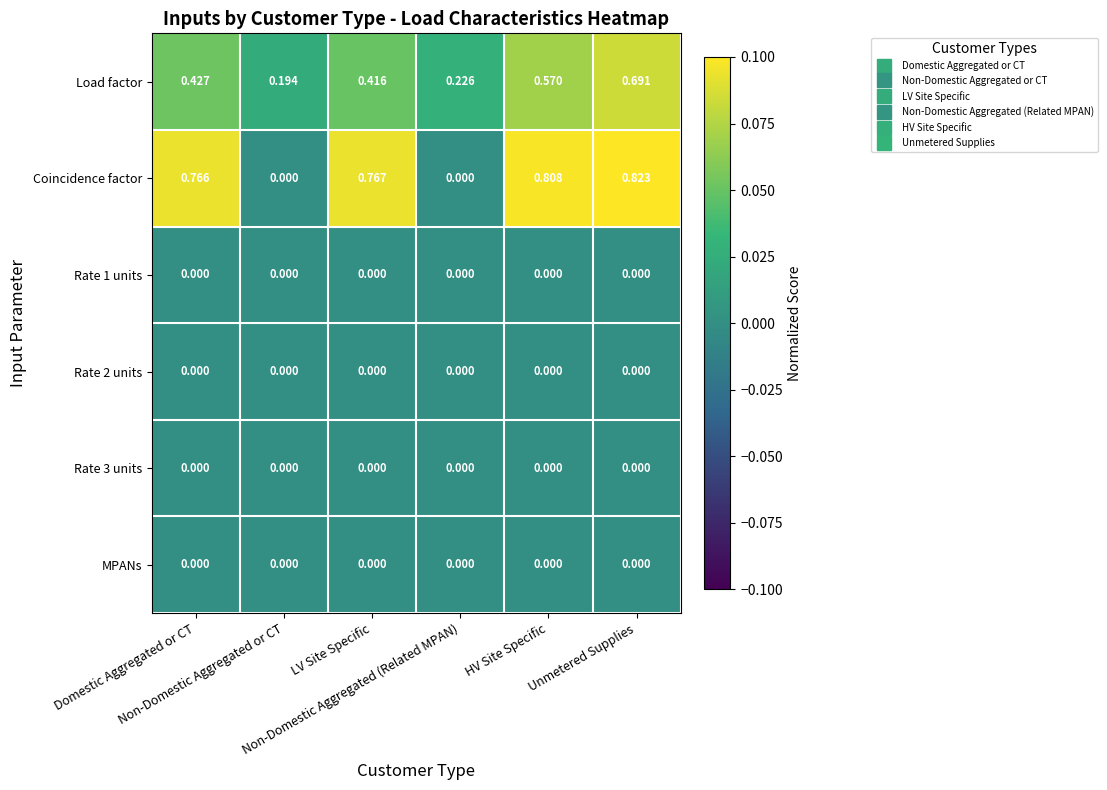

Which series has the widest spread of values?

Coincidence factor